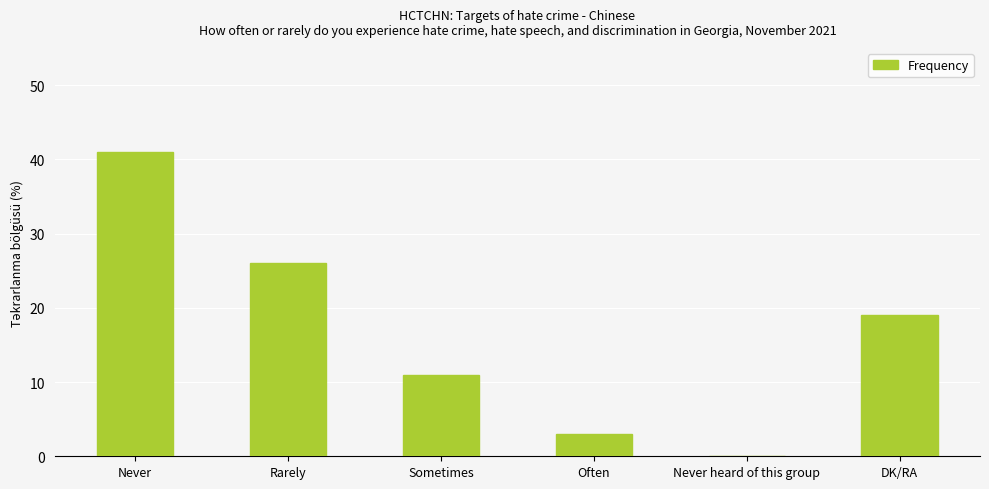

Which category has the highest value across all series?

Never